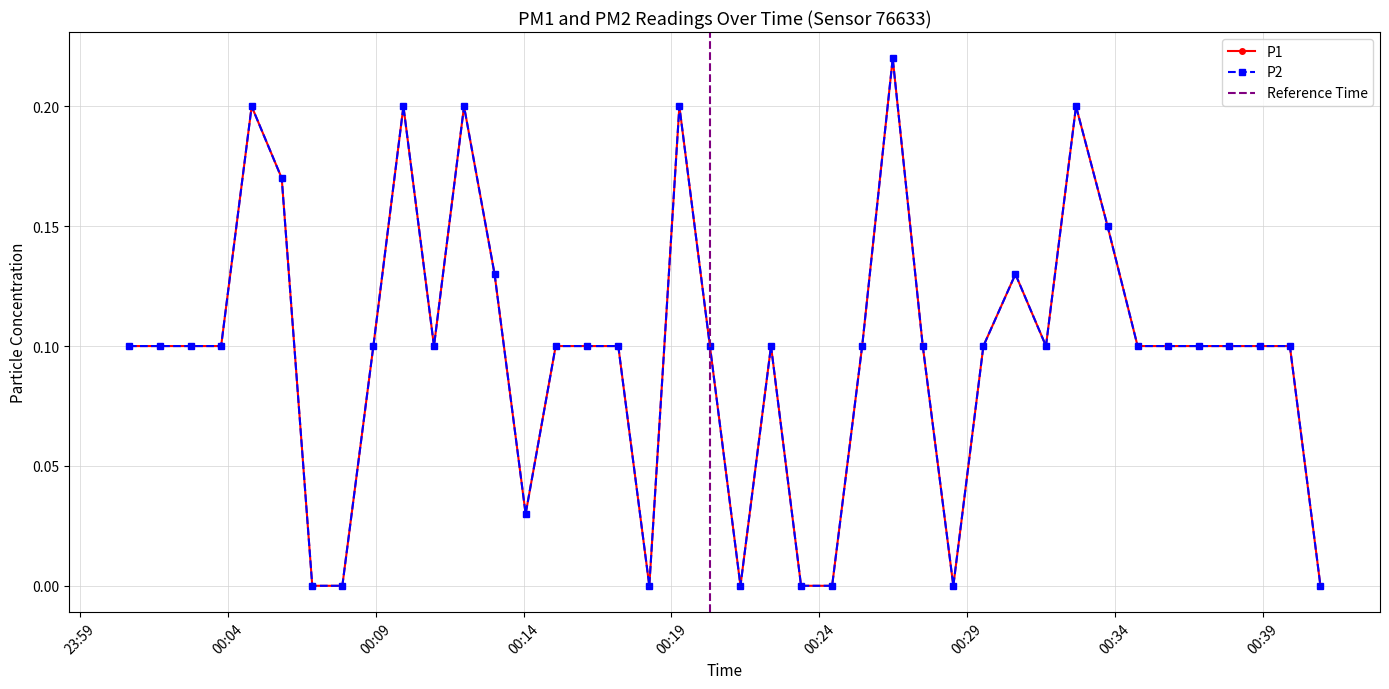

The value of P1 at 2023-11-18T00:24:26 is -0.1. True or false?

False